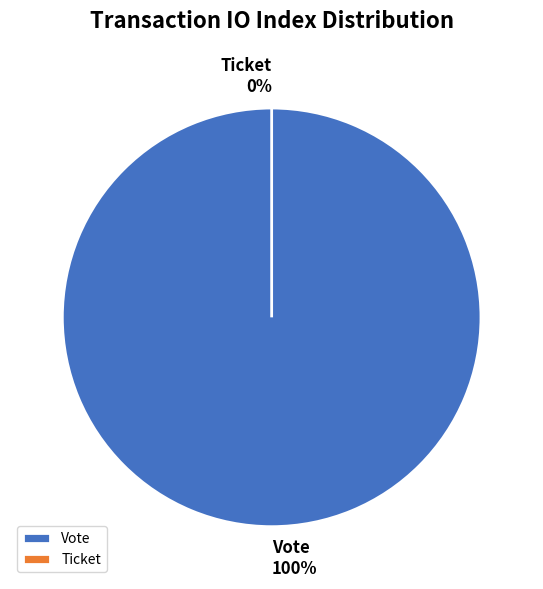

To the nearest percent, what is the average slice percentage?

50%